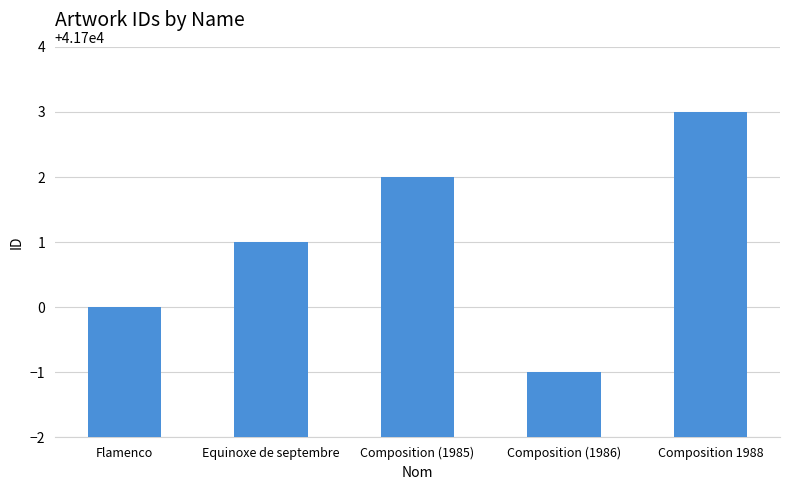

The value at Composition 1988 is 21560. True or false?

False